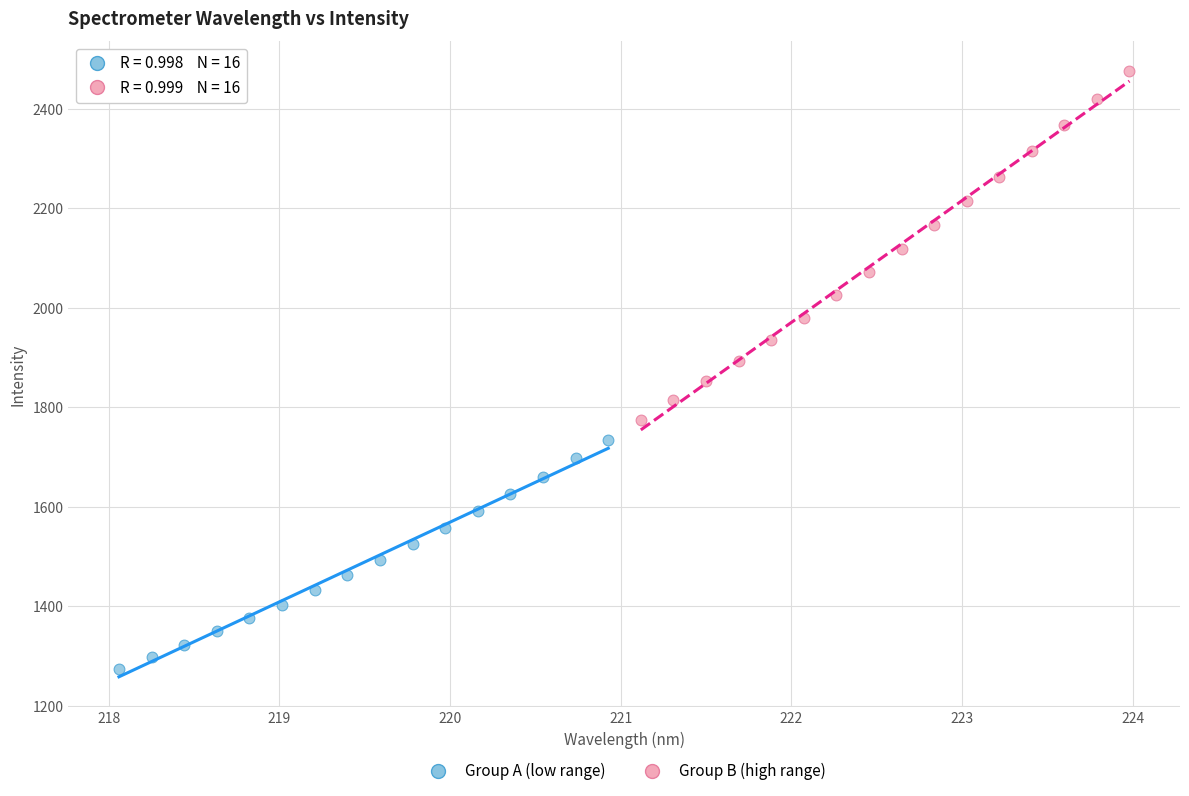

Which series has the largest Y range (max minus min)?

Group B (high range)